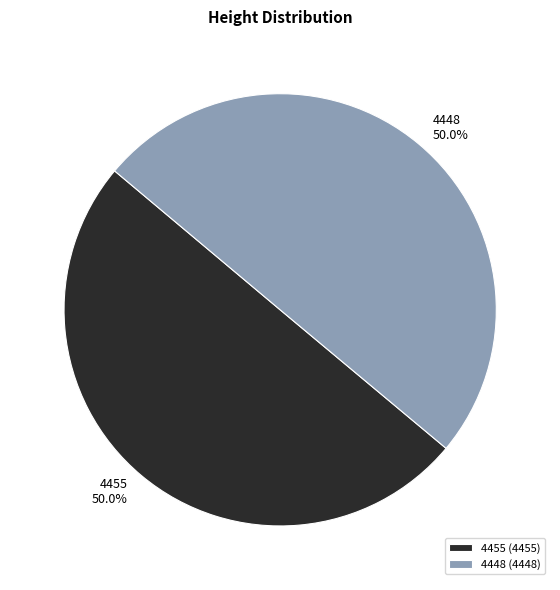

To the nearest percent, what is the average slice percentage?

50%